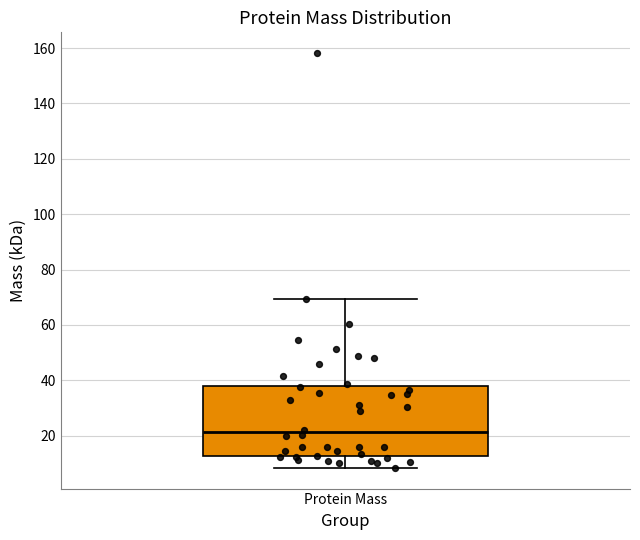

Transcribe this box plot: give where the median line is, the range the box spans, and where the two whiskers end, as read against the y-axis. The values are not printed on the chart, so give them approximately, as read against the axis.

median 22, box 12 to 38, whiskers 8 to 70